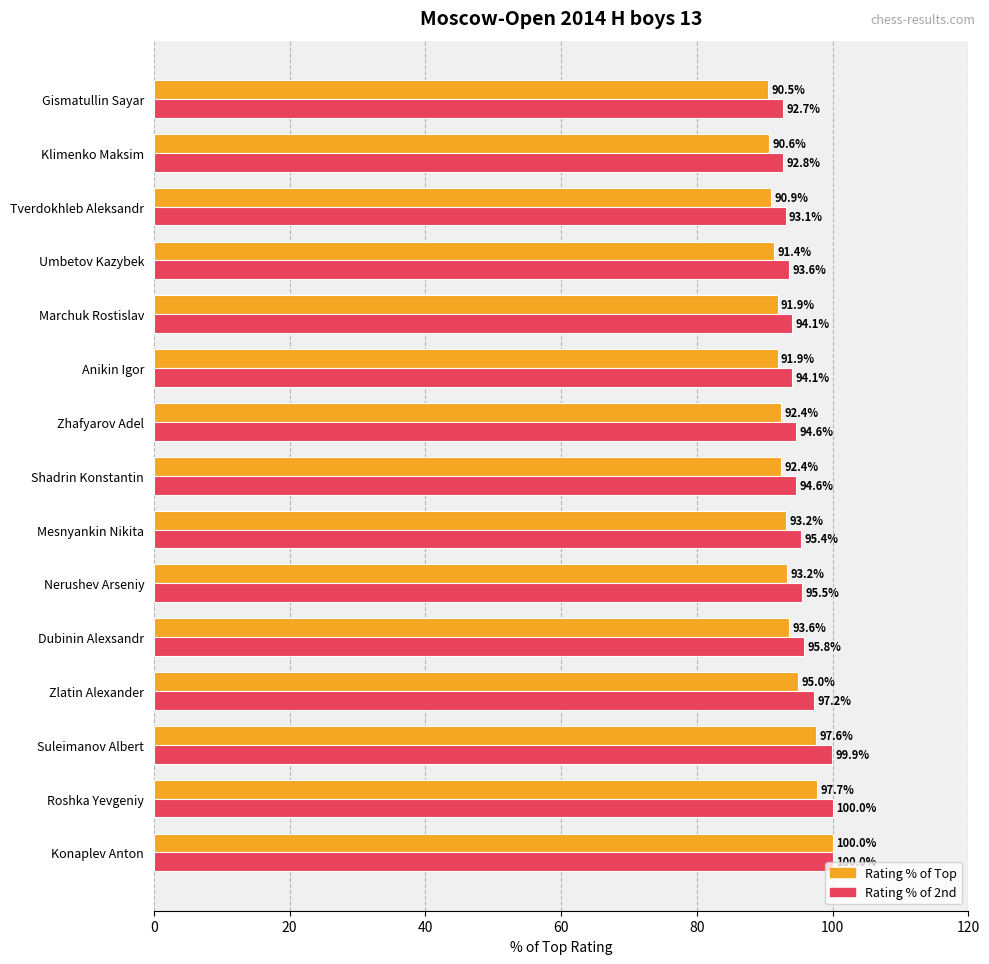

What value does the Rating % of Top series have at Roshka Yevgeniy?

97.7